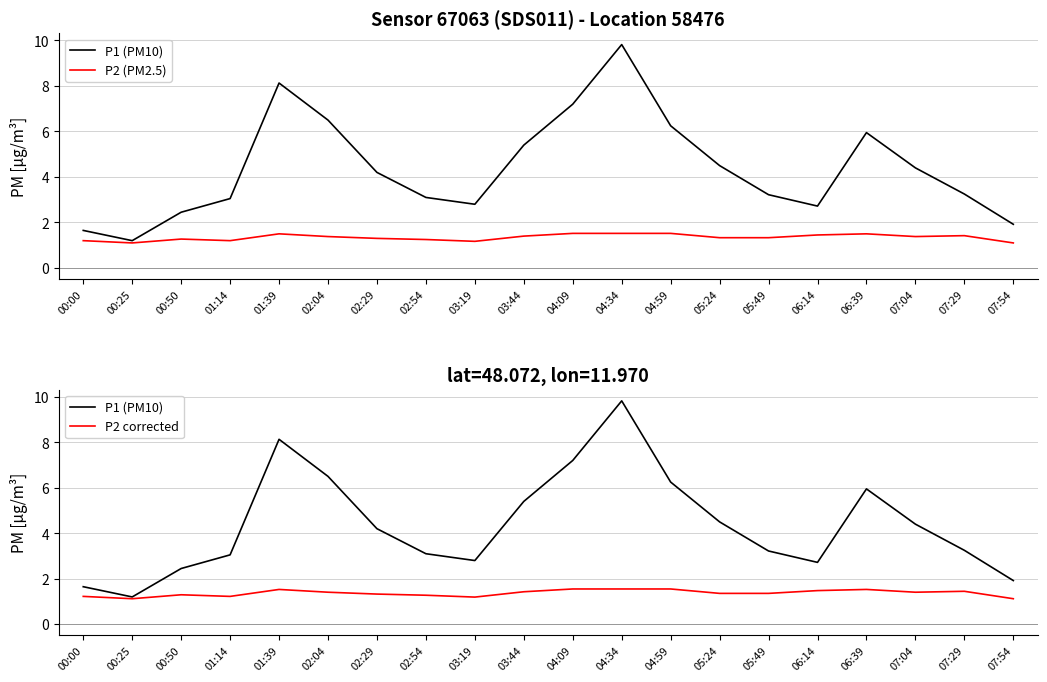

Reading left to right, transcribe all the data shown in this chart.

P1 (PM10): 1.6	1.2	2.5	3.0	8.1	6.5	4.2	3.1	2.8	5.4	7.2	9.8	6.2	4.5	3.2	2.7	6.0	4.4	3.2	1.9
P2 (PM2.5): 1.2	1.1	1.3	1.2	1.5	1.4	1.3	1.2	1.2	1.4	1.5	1.5	1.5	1.3	1.3	1.4	1.5	1.4	1.4	1.1
P2 corrected: 1.2	1.1	1.3	1.2	1.5	1.4	1.3	1.3	1.2	1.4	1.6	1.6	1.6	1.4	1.4	1.5	1.5	1.4	1.4	1.1